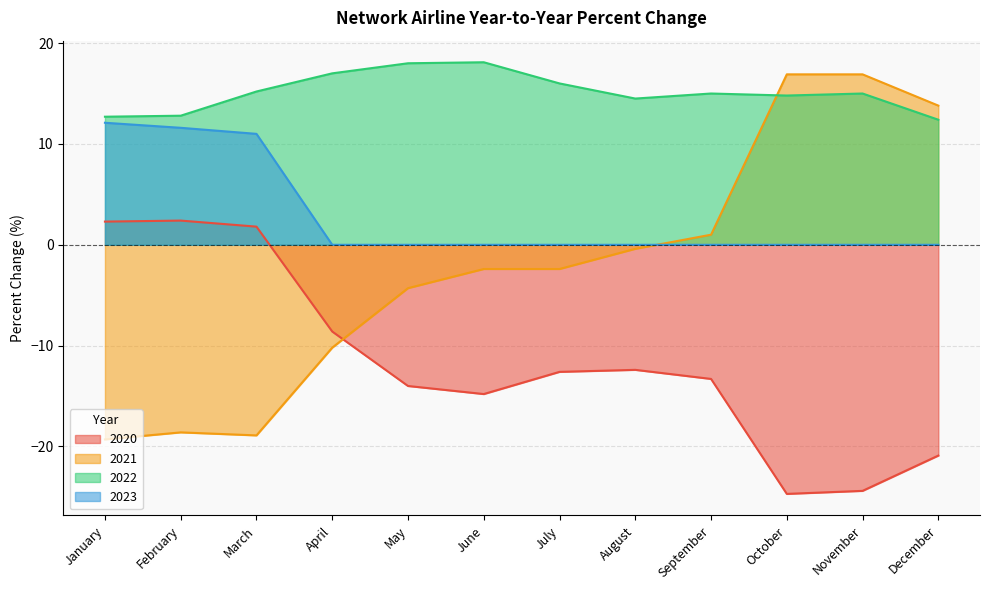

Which series has the largest total across all categories?

2022